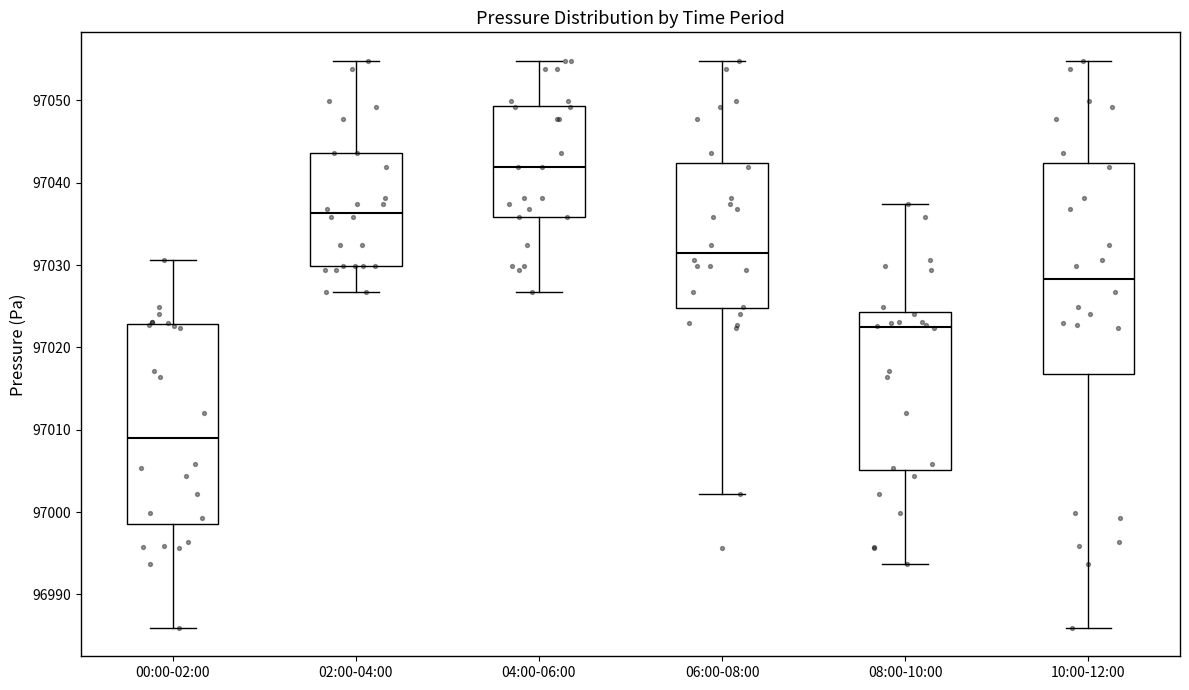

Reading left to right, transcribe this box plot: for each box, give where its median line is, the range the box spans, and where its two whiskers end, as read against the y-axis. The values are not printed on the chart, so give them approximately, as read against the axis.

00:00-02:00: median 97009, box 96999 to 97023, whiskers 96986 to 97031
02:00-04:00: median 97036, box 97030 to 97044, whiskers 97027 to 97055
04:00-06:00: median 97042, box 97036 to 97049, whiskers 97027 to 97055
06:00-08:00: median 97031, box 97025 to 97042, whiskers 97002 to 97055
08:00-10:00: median 97023, box 97005 to 97024, whiskers 96994 to 97037
10:00-12:00: median 97028, box 97017 to 97042, whiskers 96986 to 97055